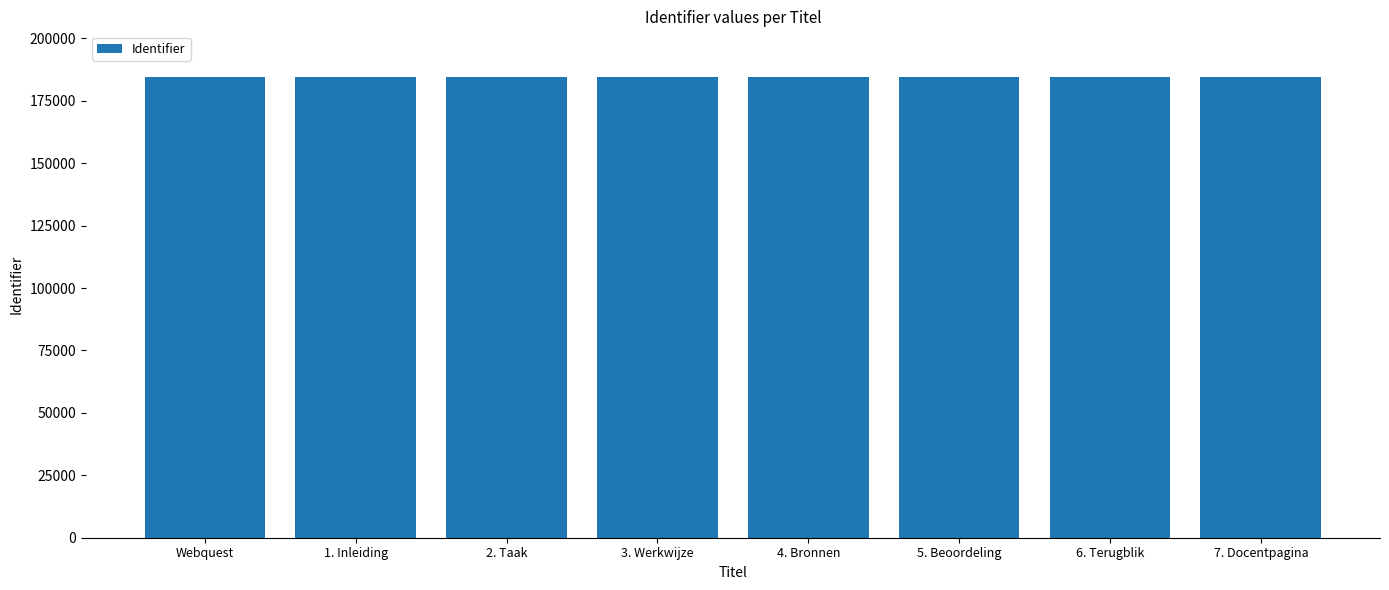

What is the label of the 4th bar from the right?

4. Bronnen